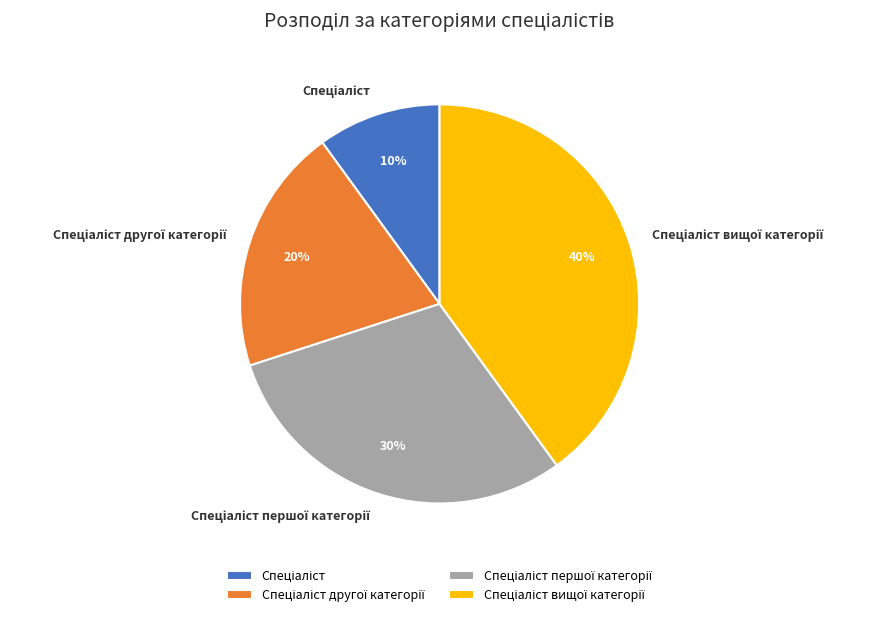

To the nearest percent, what is the average slice percentage?

25%